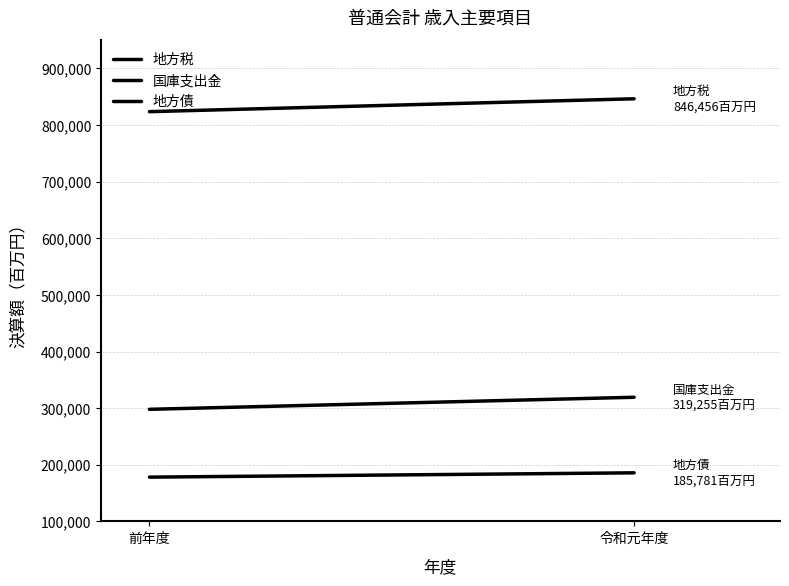

What is the difference between the 国庫支出金 values at 令和元年度 and 前年度?

21287